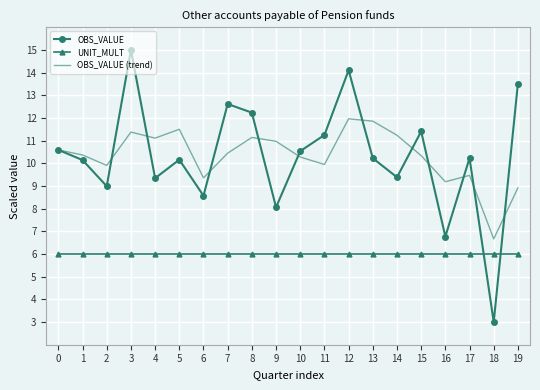

What is the spread (max minus min) of values at 16?

3.2